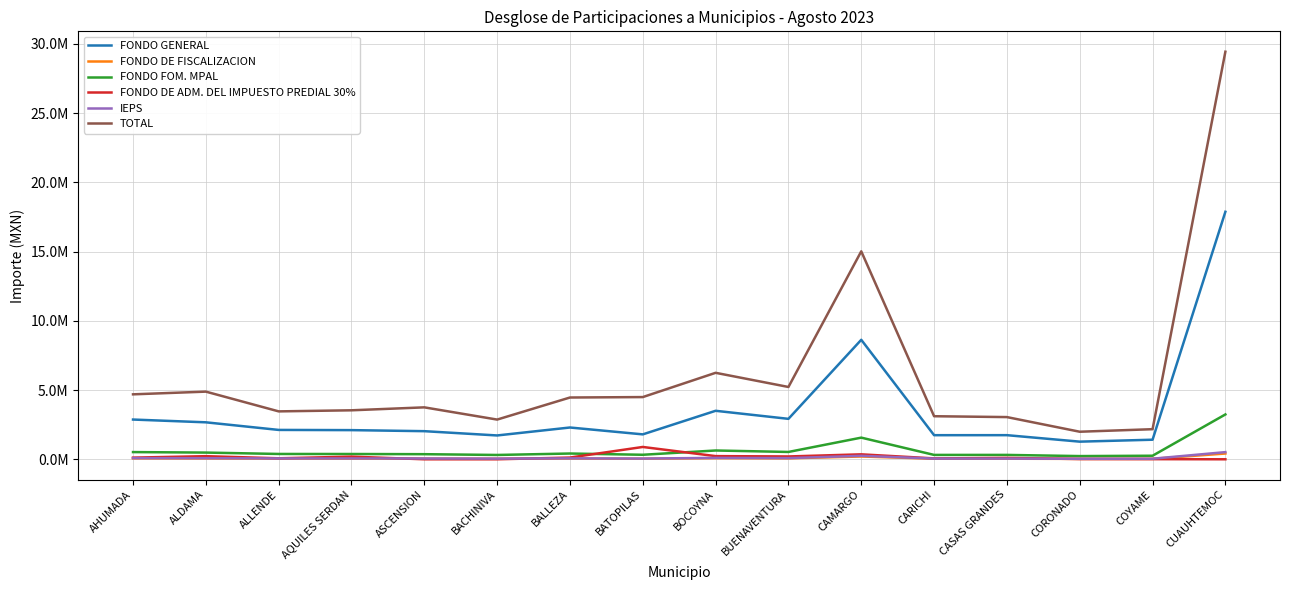

What is the maximum value shown in the chart?

29442196.9